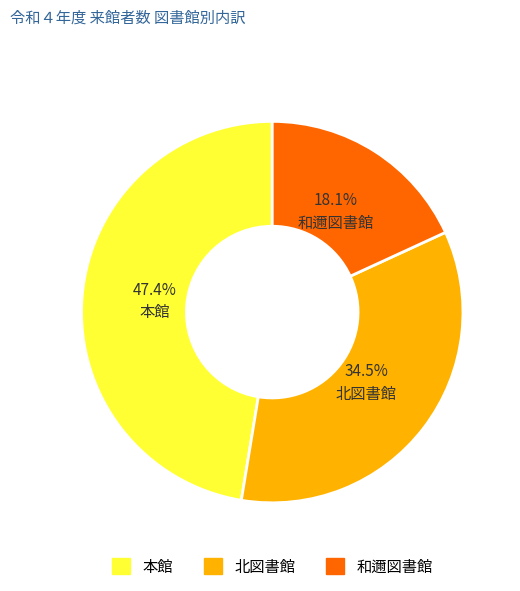

How many segments does this pie chart have?

3